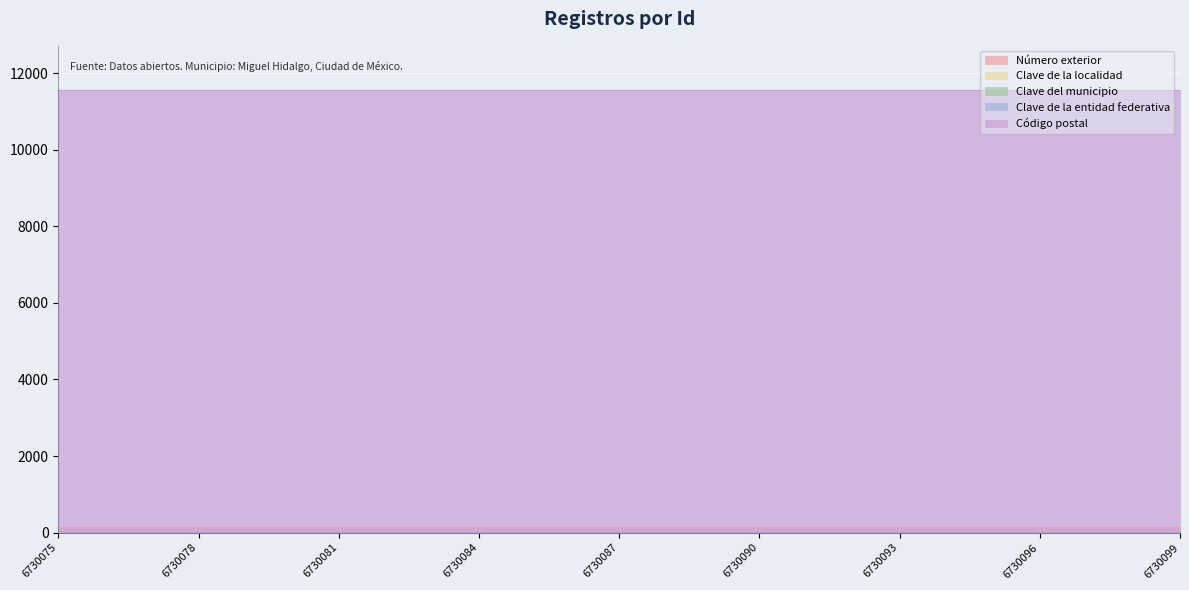

Reading left to right, what are all the values shown in this chart?

Número exterior: 6730075=147	6730076=147	6730077=147	6730078=147	6730079=147	6730080=147	6730081=147	6730082=147	6730083=147	6730084=147	6730085=147	6730086=147	6730087=147	6730088=147	6730089=147	6730090=147	6730091=147	6730092=147	6730093=147	6730094=147	6730095=147	6730096=147	6730097=147	6730098=147	6730099=147
Clave de la localidad: 6730075=1	6730076=1	6730077=1	6730078=1	6730079=1	6730080=1	6730081=1	6730082=1	6730083=1	6730084=1	6730085=1	6730086=1	6730087=1	6730088=1	6730089=1	6730090=1	6730091=1	6730092=1	6730093=1	6730094=1	6730095=1	6730096=1	6730097=1	6730098=1	6730099=1
Clave del municipio: 6730075=16	6730076=16	6730077=16	6730078=16	6730079=16	6730080=16	6730081=16	6730082=16	6730083=16	6730084=16	6730085=16	6730086=16	6730087=16	6730088=16	6730089=16	6730090=16	6730091=16	6730092=16	6730093=16	6730094=16	6730095=16	6730096=16	6730097=16	6730098=16	6730099=16
Clave de la entidad federativa: 6730075=9	6730076=9	6730077=9	6730078=9	6730079=9	6730080=9	6730081=9	6730082=9	6730083=9	6730084=9	6730085=9	6730086=9	6730087=9	6730088=9	6730089=9	6730090=9	6730091=9	6730092=9	6730093=9	6730094=9	6730095=9	6730096=9	6730097=9	6730098=9	6730099=9
Código postal: 6730075=11560	6730076=11560	6730077=11560	6730078=11560	6730079=11560	6730080=11560	6730081=11560	6730082=11560	6730083=11560	6730084=11560	6730085=11560	6730086=11560	6730087=11560	6730088=11560	6730089=11560	6730090=11560	6730091=11560	6730092=11560	6730093=11560	6730094=11560	6730095=11560	6730096=11560	6730097=11560	6730098=11560	6730099=11560